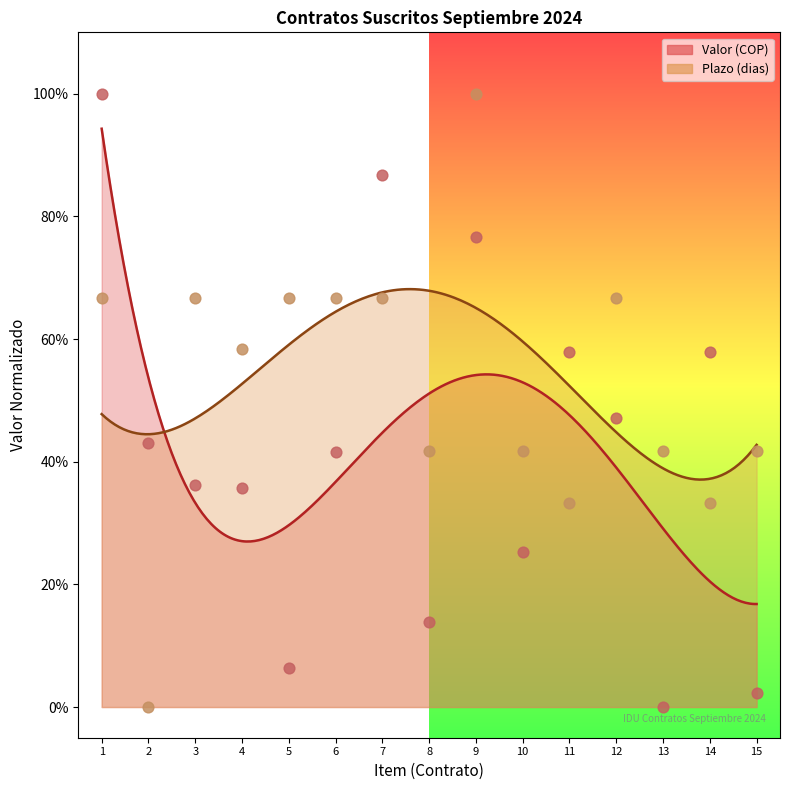

At which category is the sum across all series the highest?

9